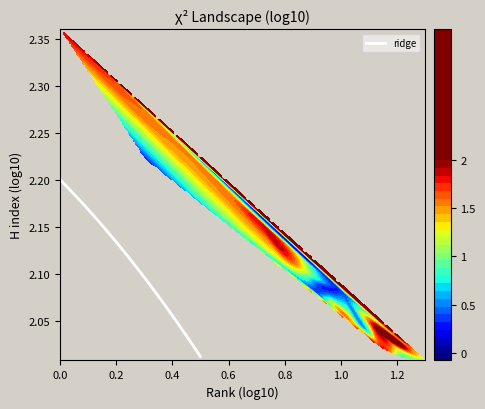

What is the maximum value shown in the chart?

2.2